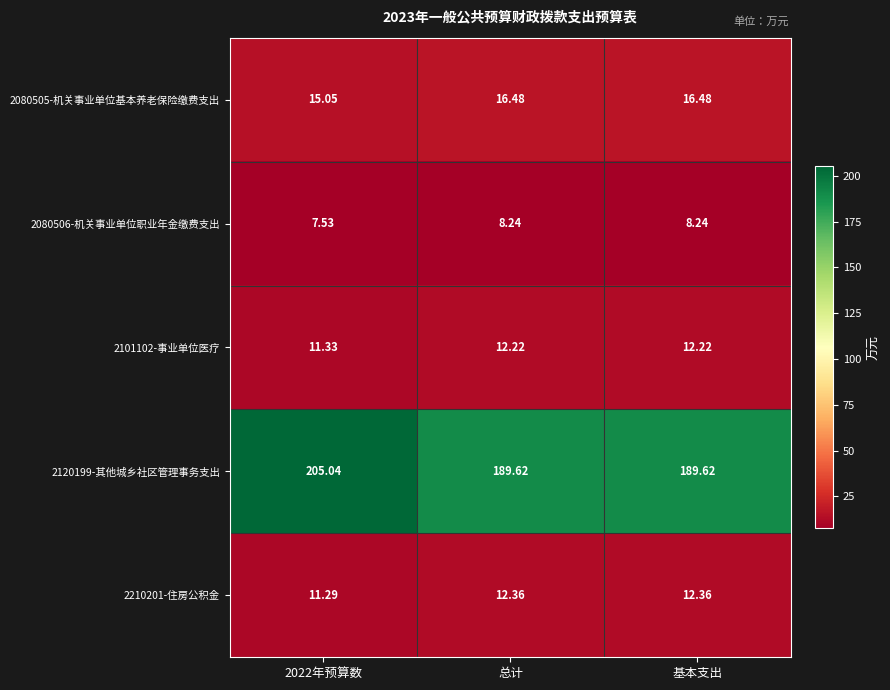

What is the total value across all series at 2022年预算数?

250.2